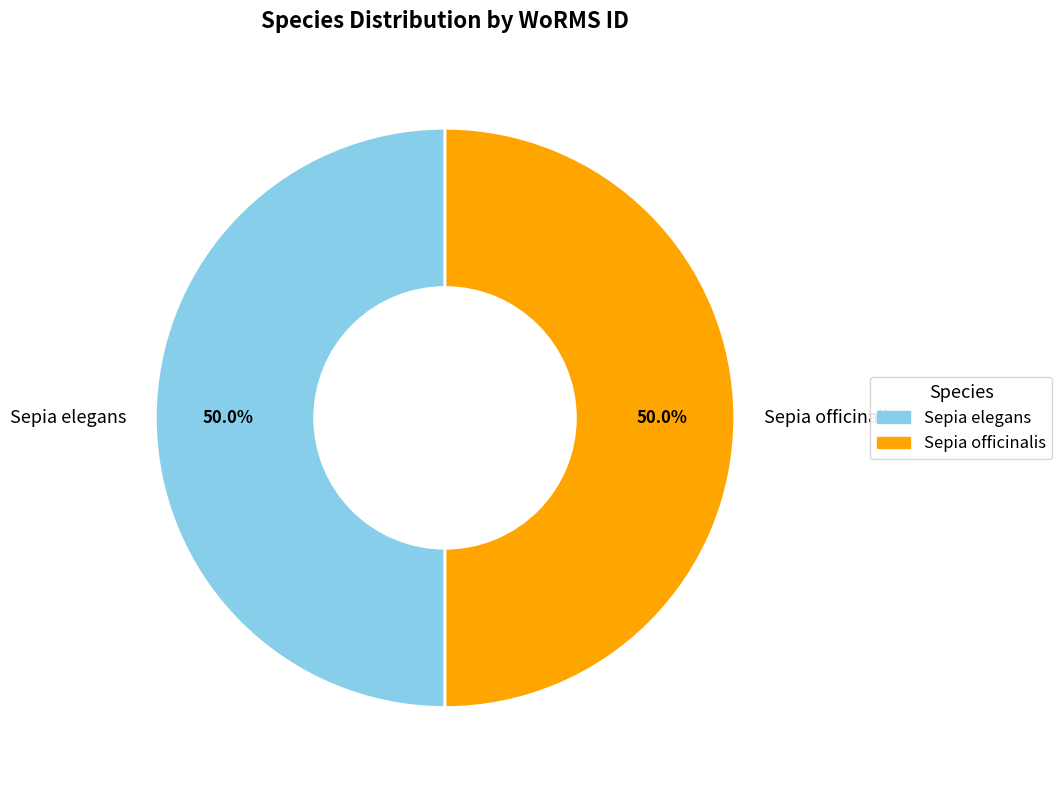

What percentage do Sepia officinalis and Sepia elegans together represent?

100.0%